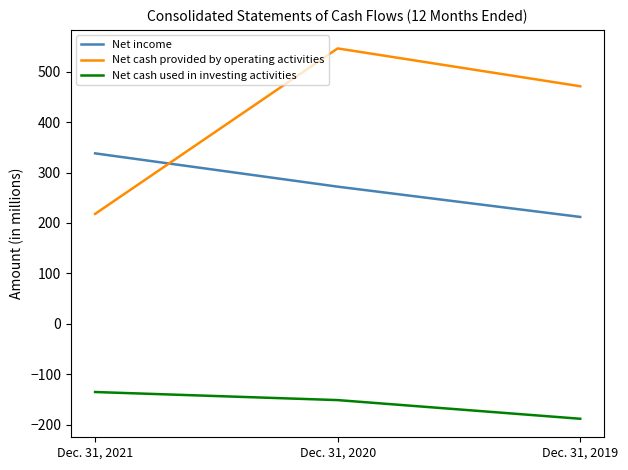

The Net cash used in investing activities series shows -135 at Dec. 31, 2021. True or false?

True